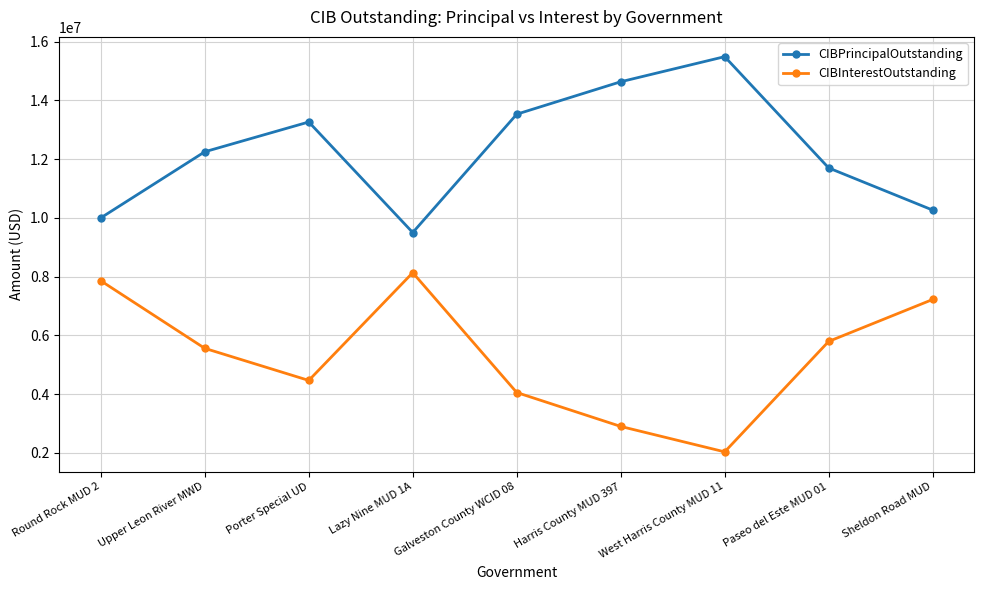

Is it true that CIBPrincipalOutstanding equals 9500000.0 at Lazy Nine MUD 1A?

True